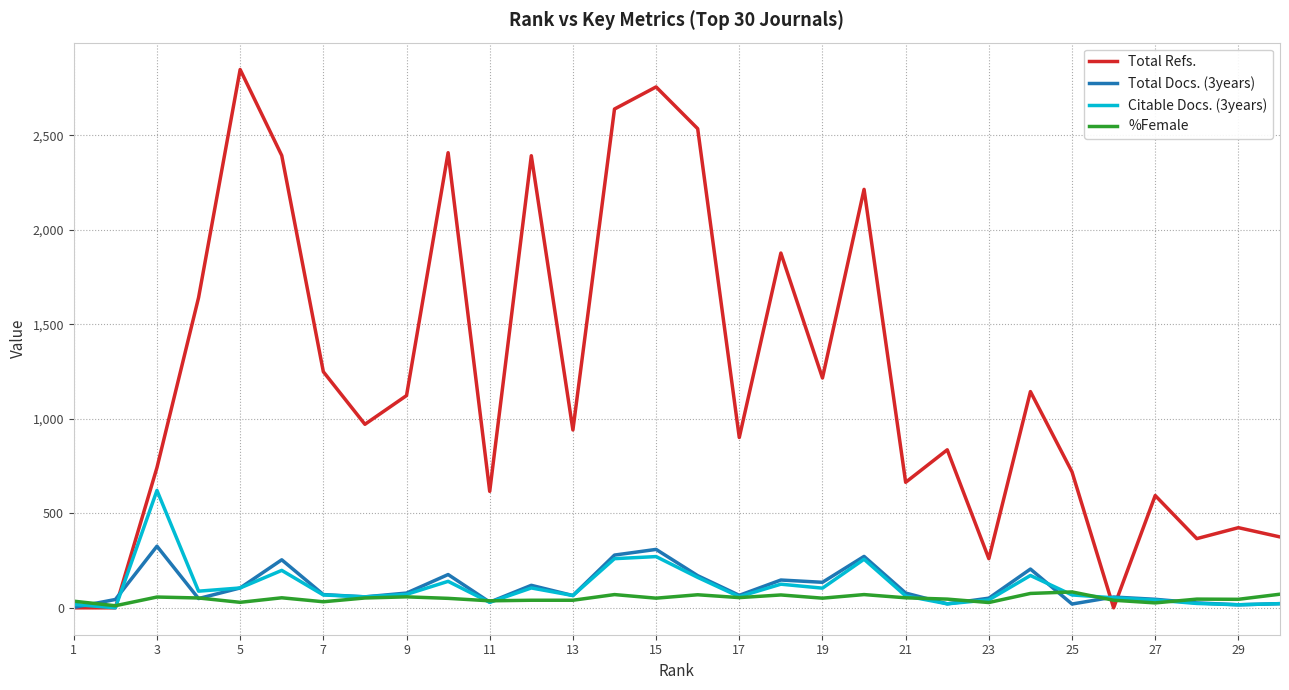

Which series has the largest total across all categories?

Total Refs.